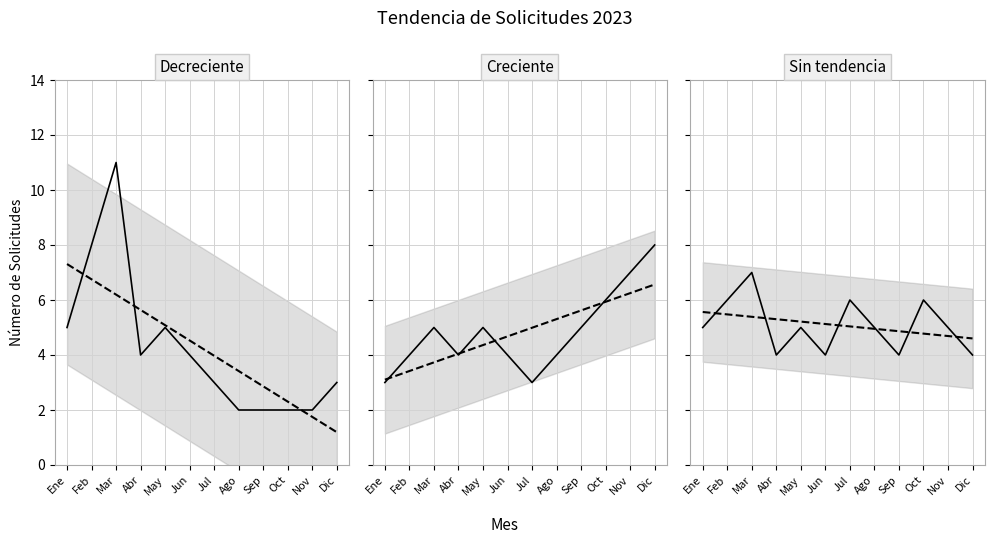

How many data points does each series have?

12